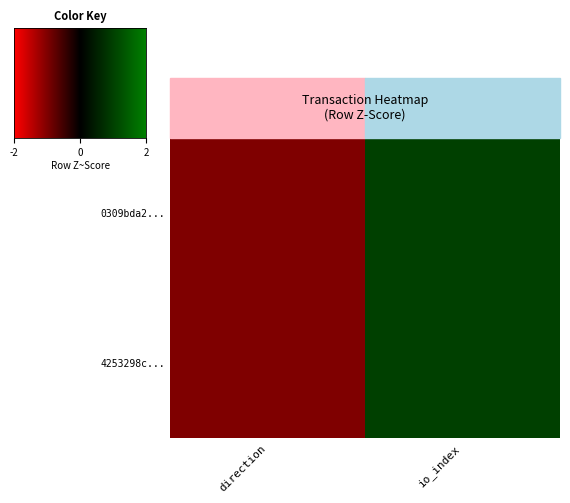

Count the number of data series in this chart.

2